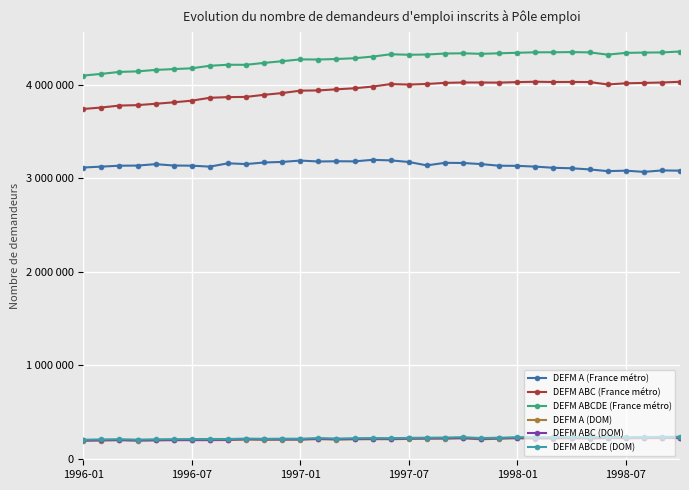

True or false: DEFM ABCDE (France métro) and DEFM A (France métro) intersect in this chart.

False